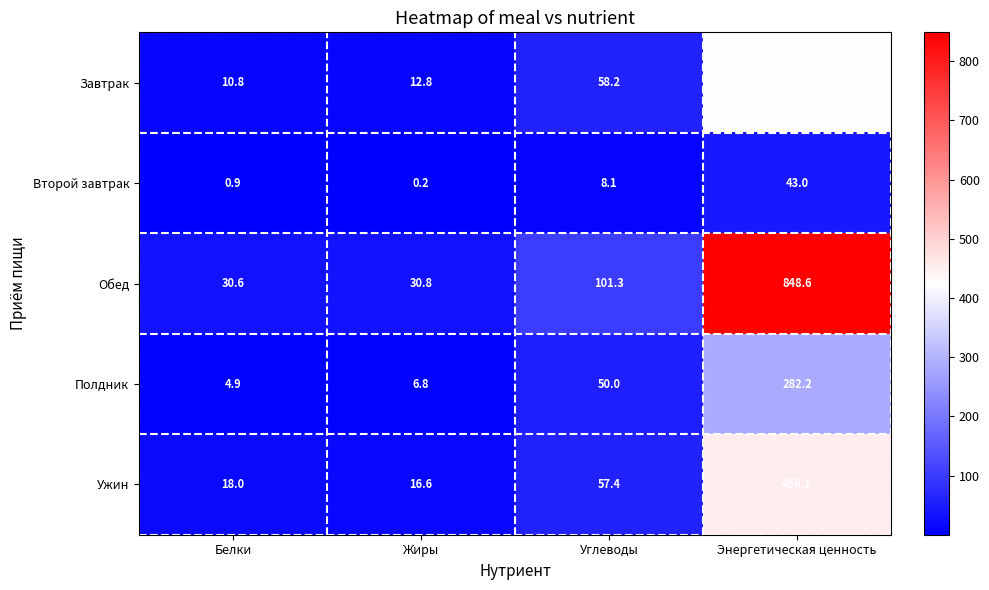

At how many categories does at least one series exceed 633?

1